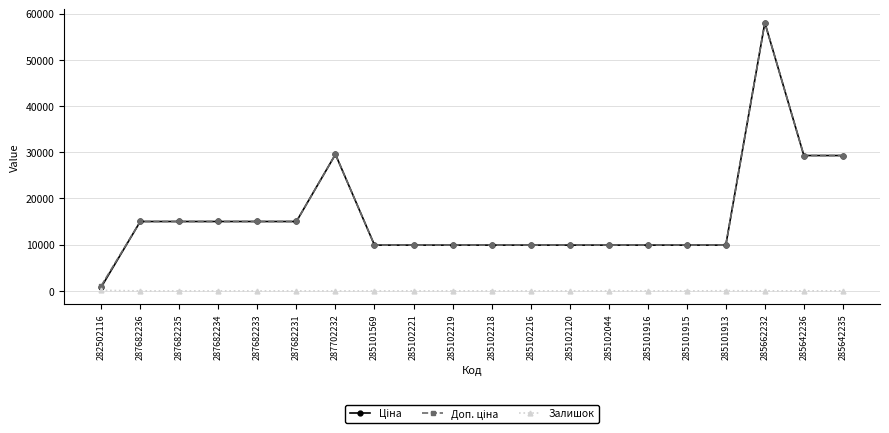

How many values in the Залишок series exceed 0?

9